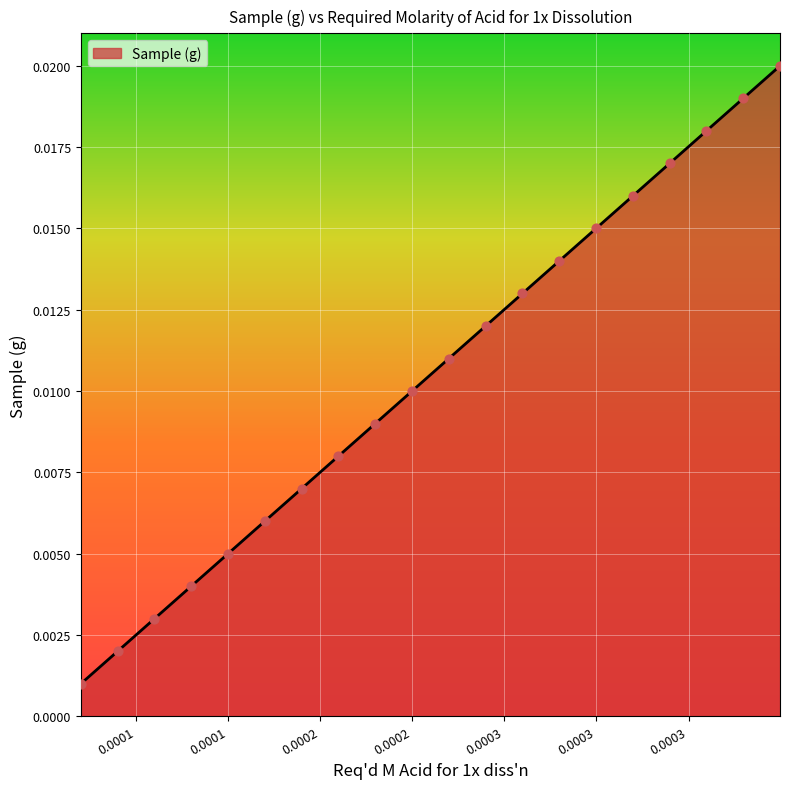

How many lines are shown in the chart?

1